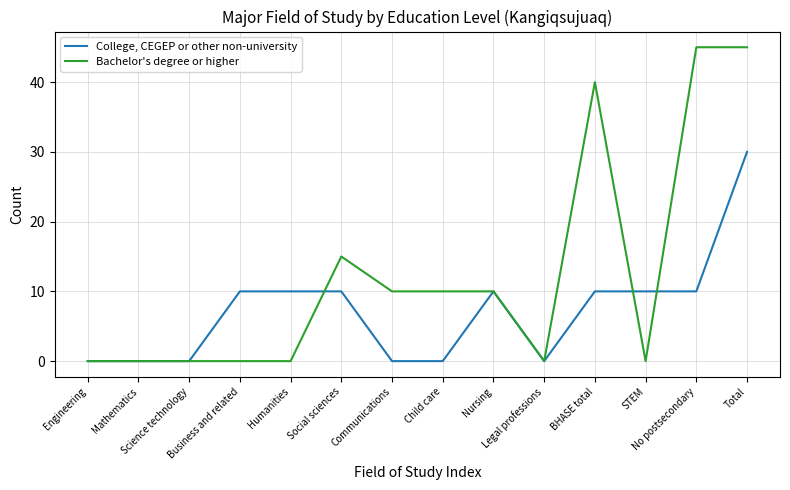

Reading right to left, what are all the values shown in this chart?

College, CEGEP or other non-university: 30	10	10	10	0	10	0	0	10	10	10	0	0	0
Bachelor's degree or higher: 45	45	0	40	0	10	10	10	15	0	0	0	0	0